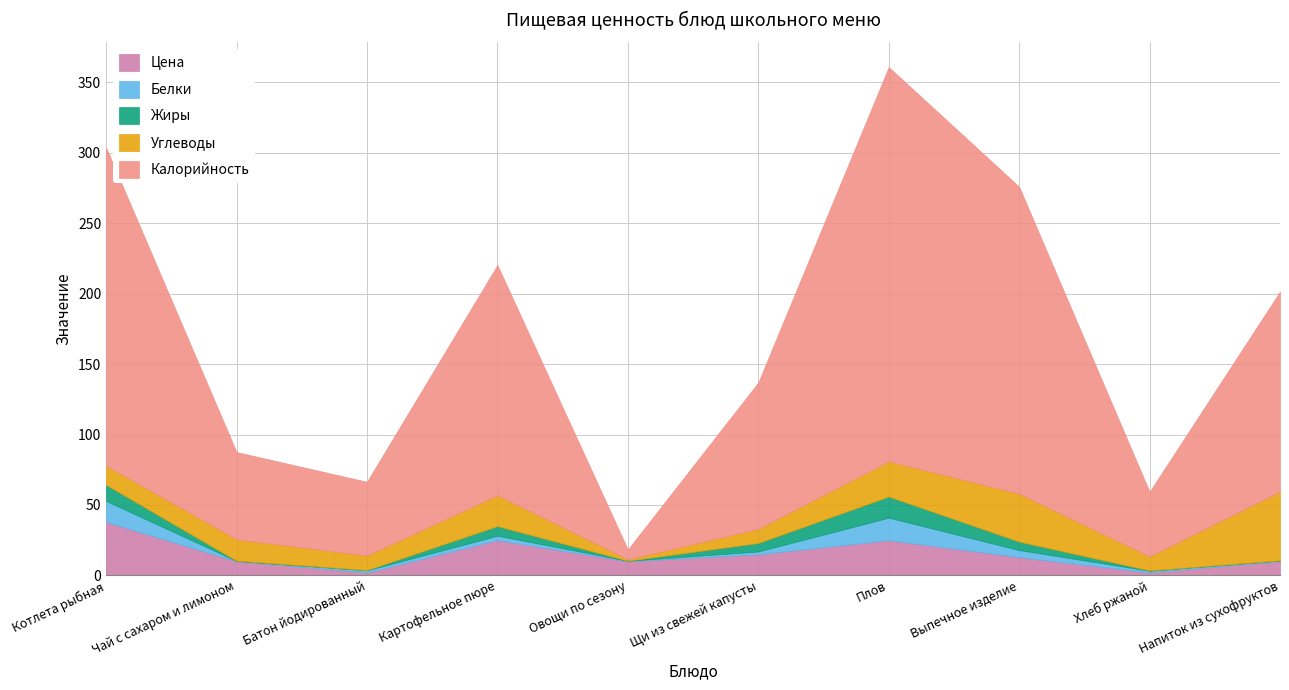

What is the sum of all Углеводы values?

189.9